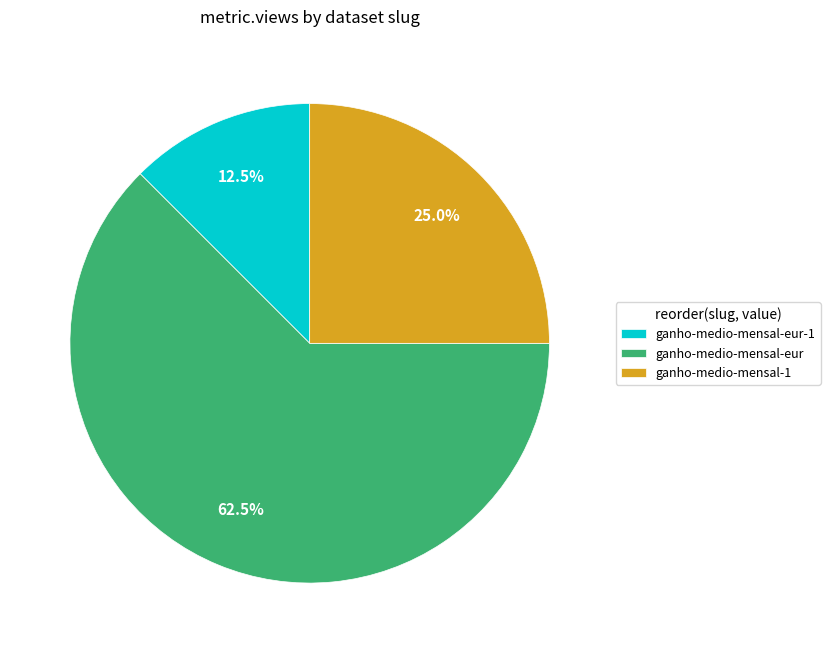

Between ganho-medio-mensal-eur and ganho-medio-mensal-1, which is larger?

ganho-medio-mensal-eur